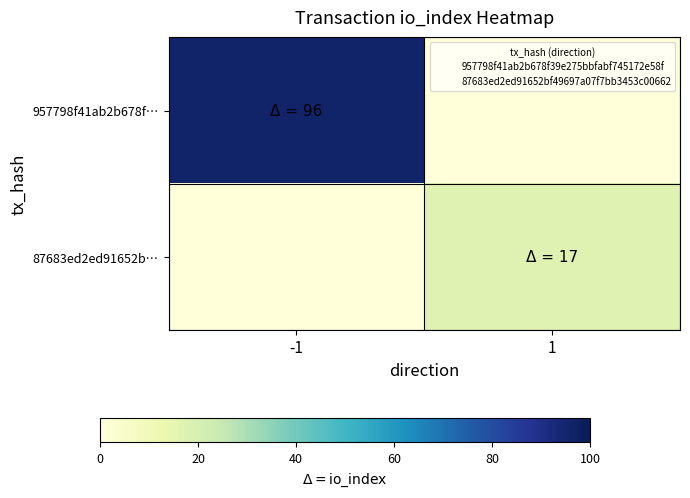

Rank the series by their average value, from highest to lowest.

957798f41ab2b678f…, 87683ed2ed91652b…